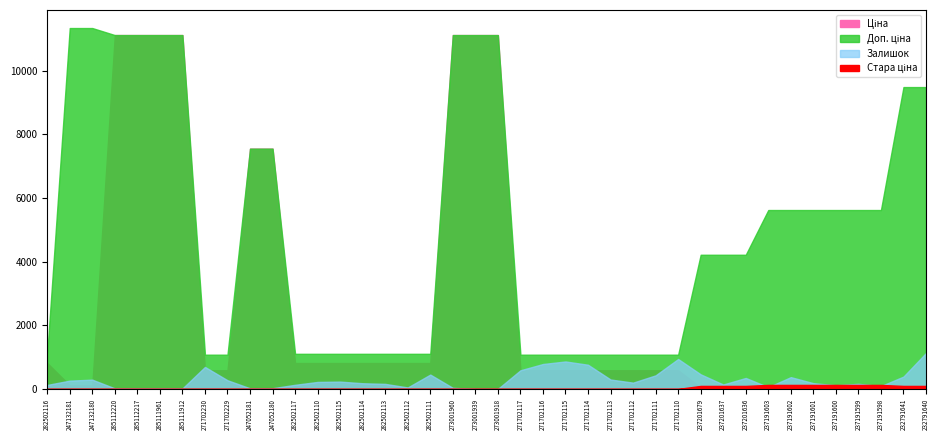

Does the chart display data point markers on the line(s)?

No